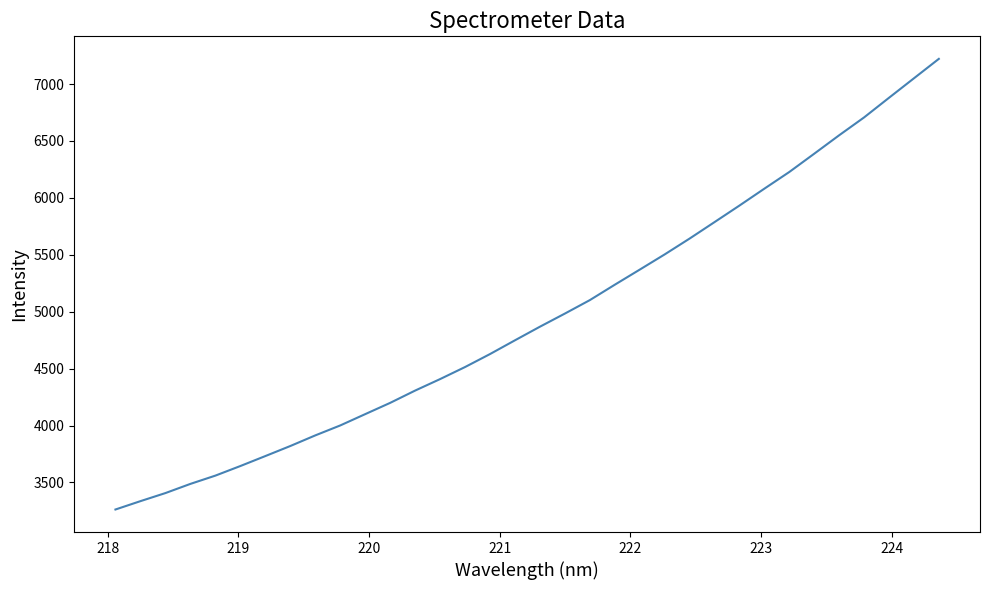

What is the smallest value displayed?

3262.3